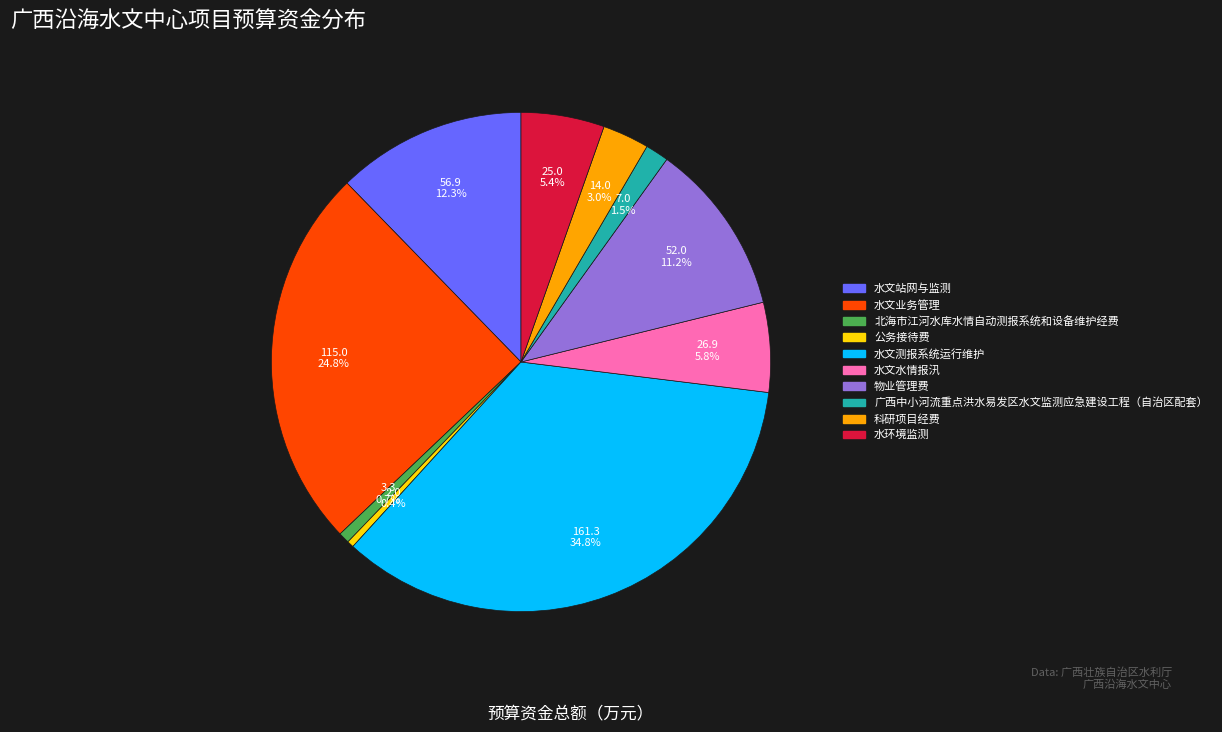

Combined, do 公务接待费 and 水文站网与监测 account for over 50%?

No